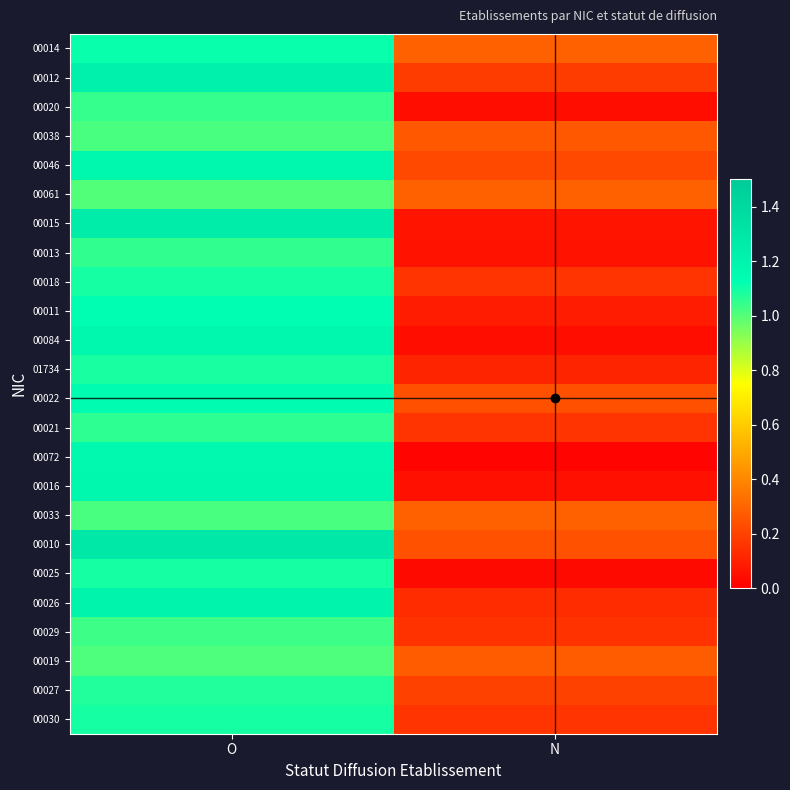

Reading right to left, list all the values displayed in this chart.

00014: N=0.3	O=1.1
00012: N=0.2	O=1.2
00020: N=0.0	O=1.0
00038: N=0.3	O=1.0
00046: N=0.2	O=1.2
00061: N=0.3	O=1.0
00015: N=0.1	O=1.2
00013: N=0.1	O=1.1
00018: N=0.2	O=1.1
00011: N=0.1	O=1.1
00084: N=0.0	O=1.2
01734: N=0.1	O=1.1
00022: N=0.2	O=1.1
00021: N=0.2	O=1.1
00072: N=0.0	O=1.2
00016: N=0.1	O=1.2
00033: N=0.3	O=1.0
00010: N=0.2	O=1.3
00025: N=0.0	O=1.1
00026: N=0.1	O=1.2
00029: N=0.1	O=1.0
00019: N=0.3	O=1.0
00027: N=0.2	O=1.1
00030: N=0.2	O=1.1